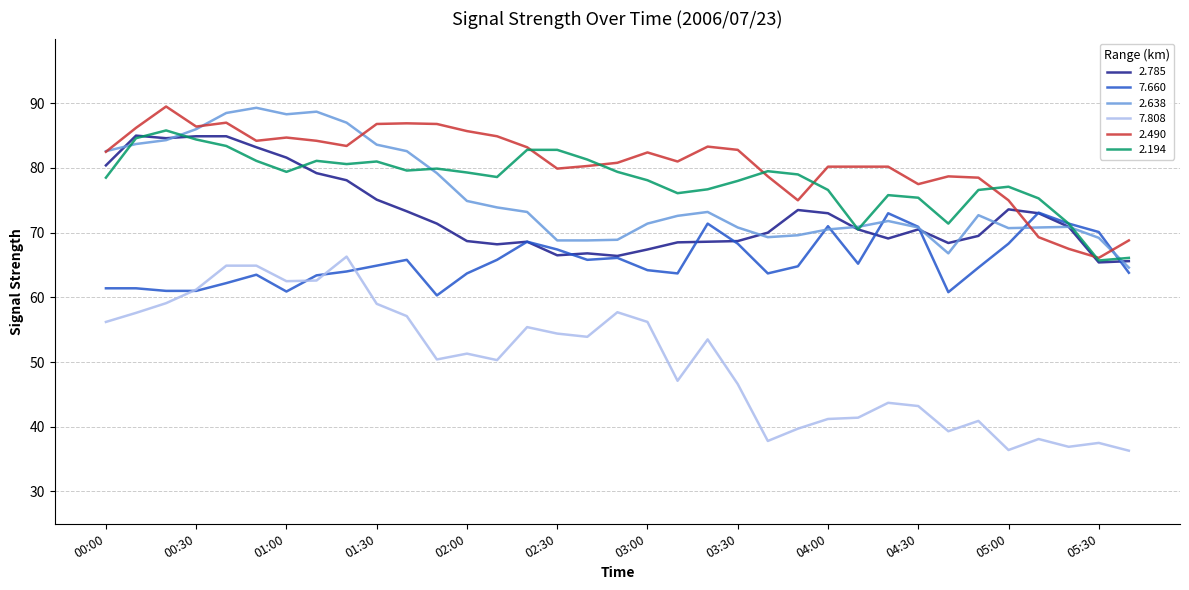

True or false: 2.785 and 7.808 intersect in this chart.

False